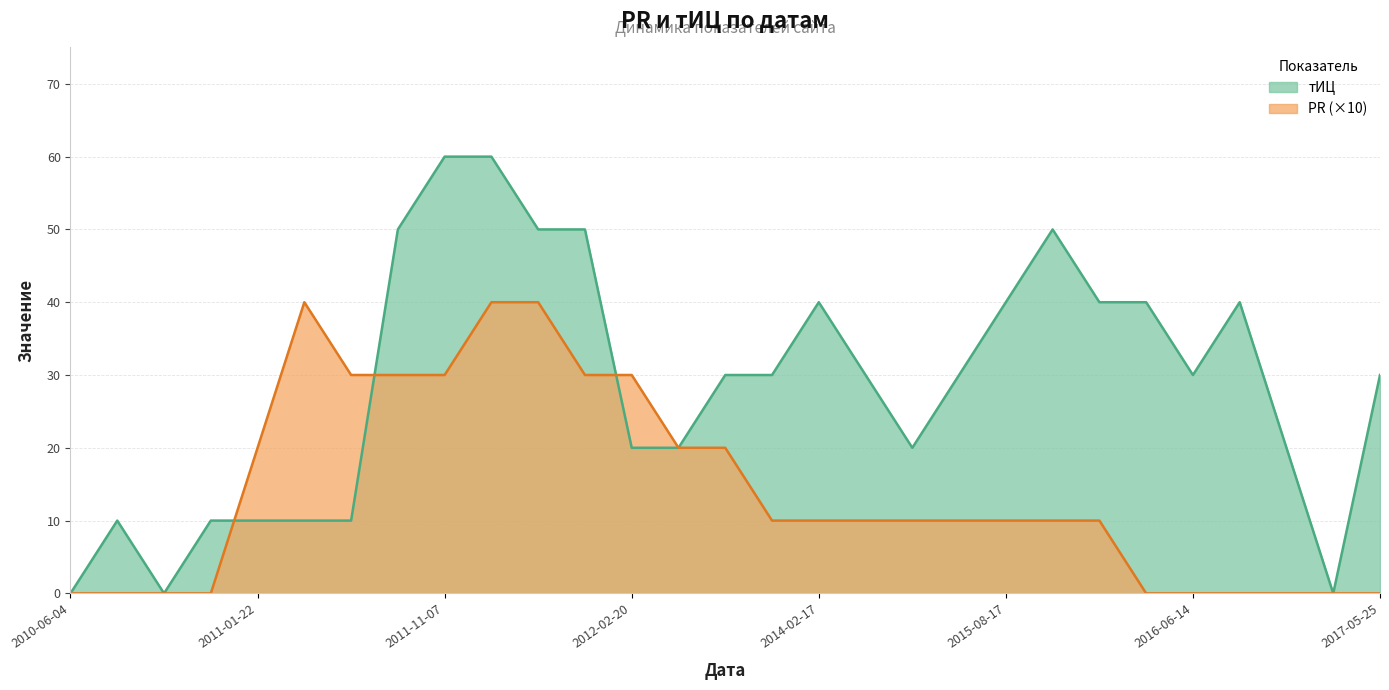

How many data points does each series have?

29